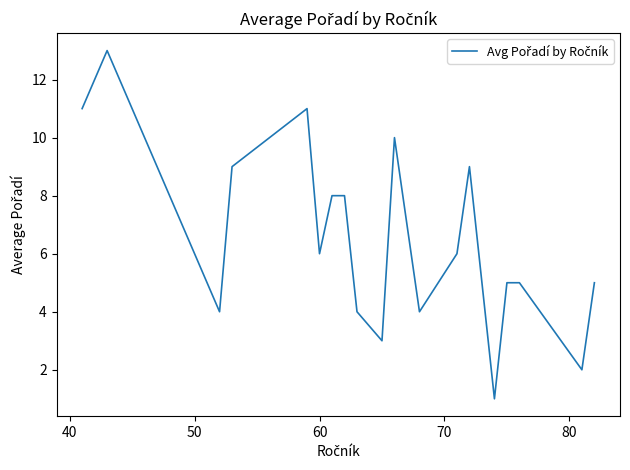

What is the difference between the maximum and minimum values?

12